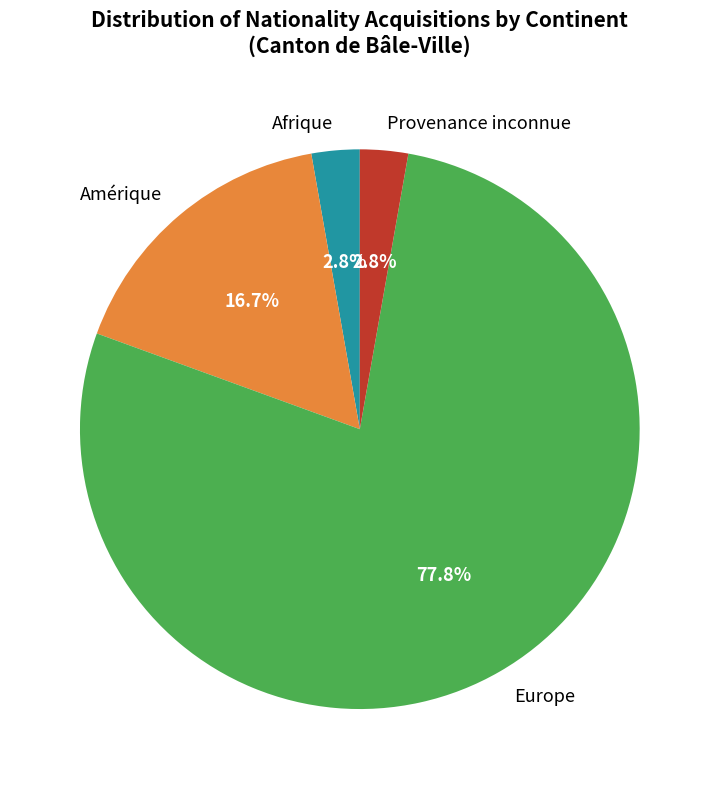

Does Provenance inconnue account for over 50% of the chart?

No